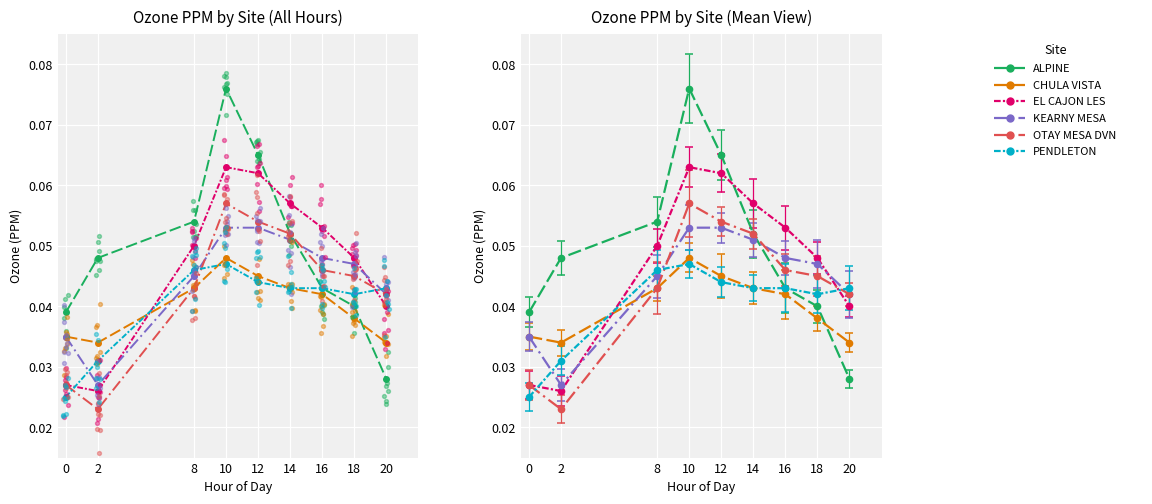

Which series reaches the minimum Y coordinate?

OTAY MESA DVN